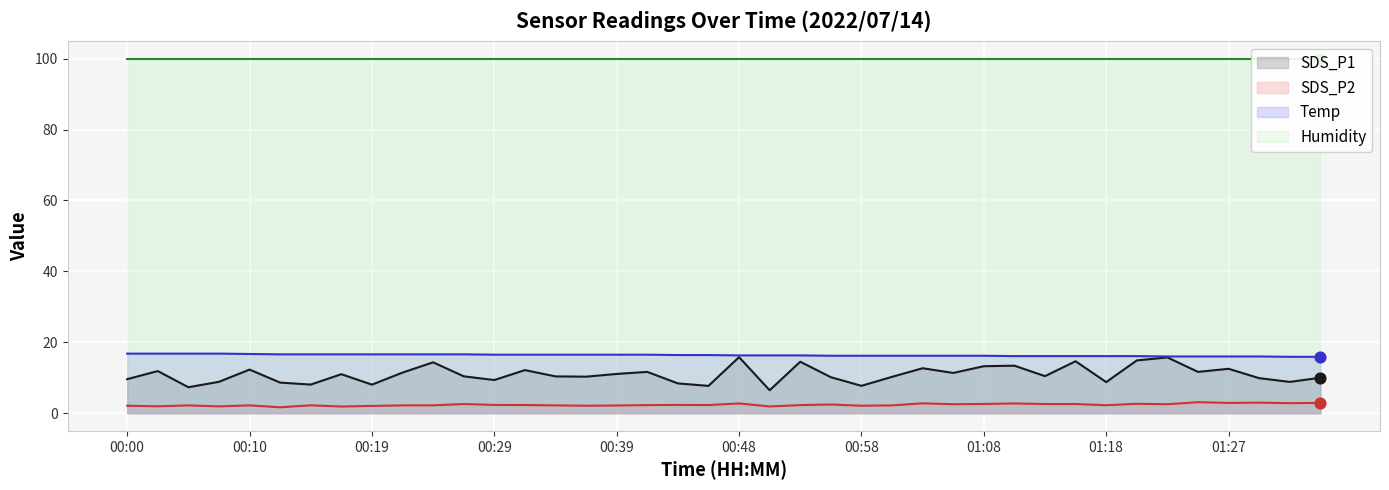

Which series has the widest spread of Y values?

SDS_P1